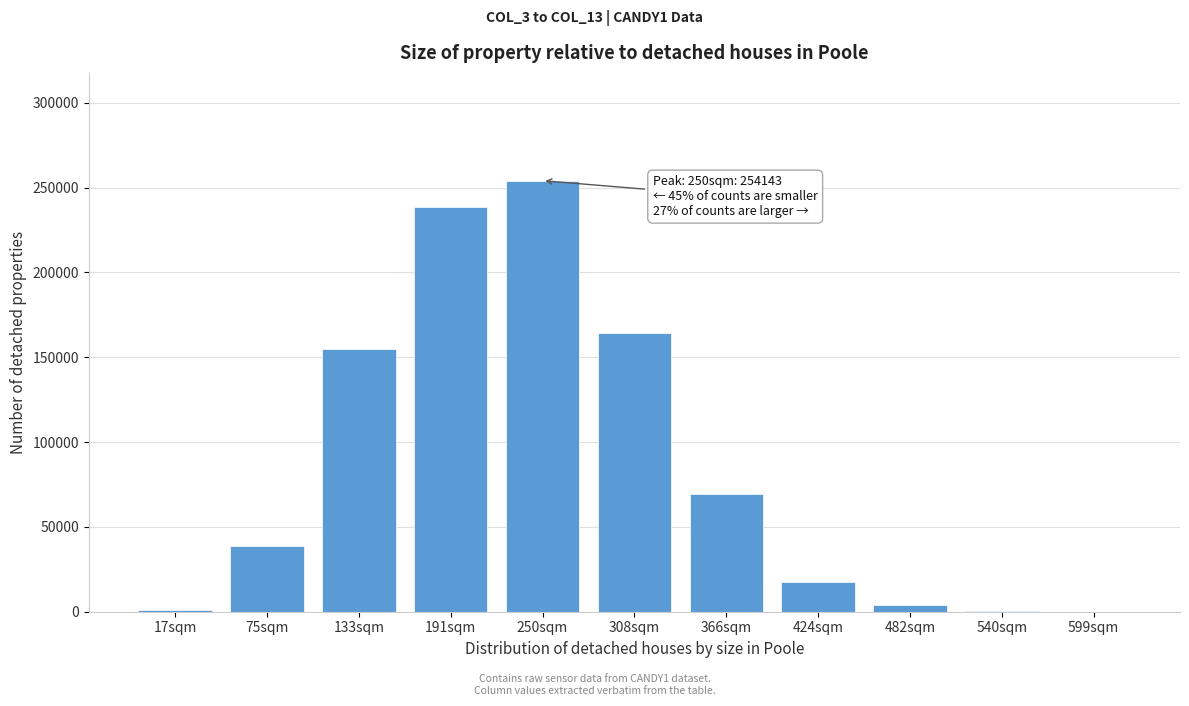

Which label corresponds to the largest value in the chart?

250sqm